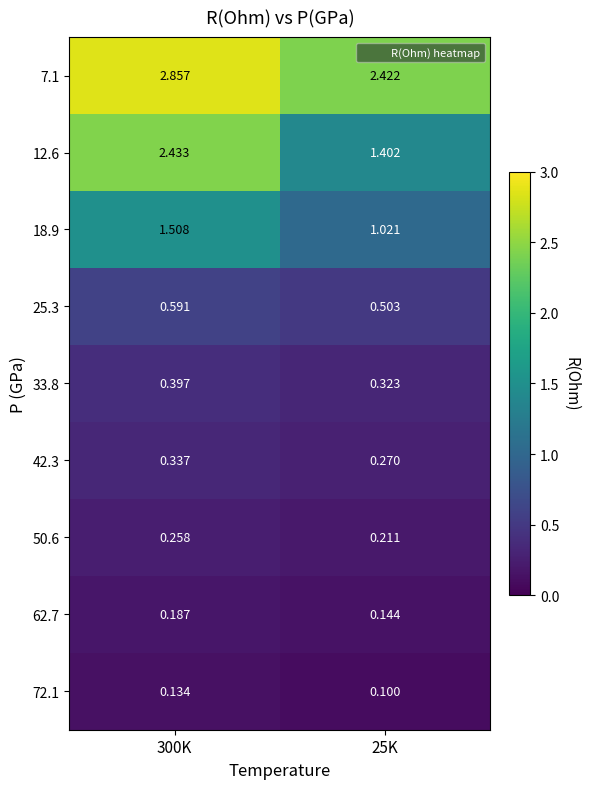

Is the value of 18.9 at 300K greater than the value of 72.1 at 300K?

Yes